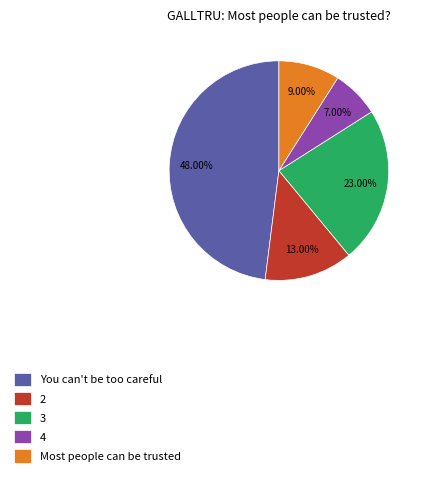

Count the number of slices in the pie.

5